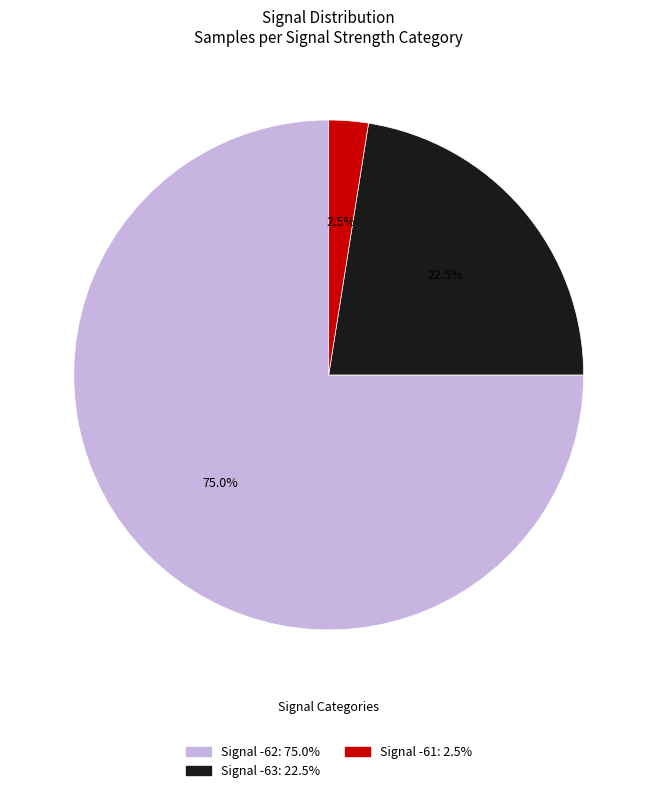

Is there any slice that represents more than half of the pie?

Yes